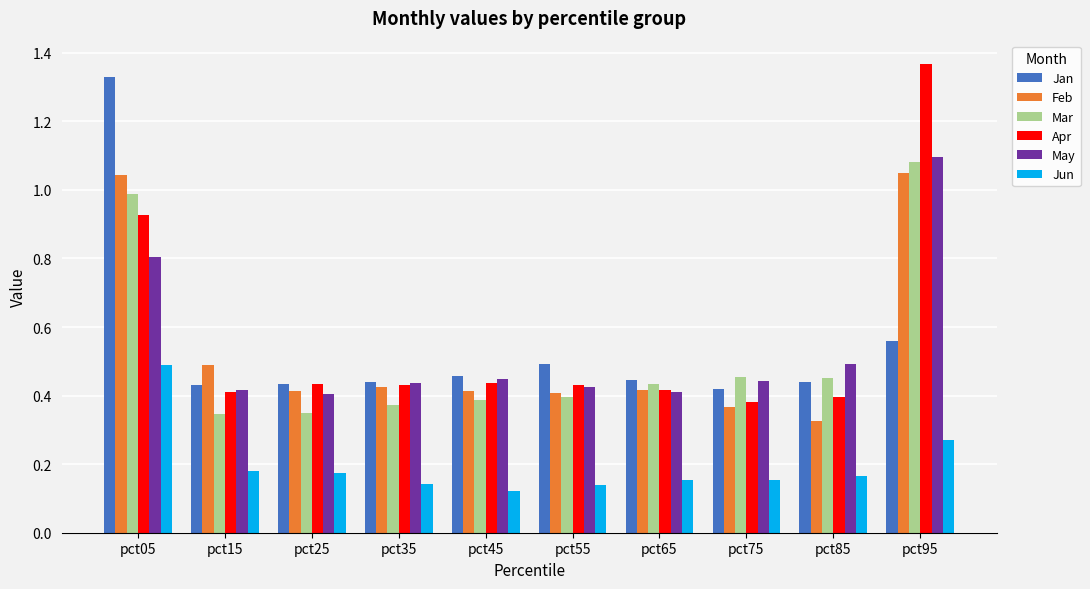

Which category has the lowest value across all series?

pct45